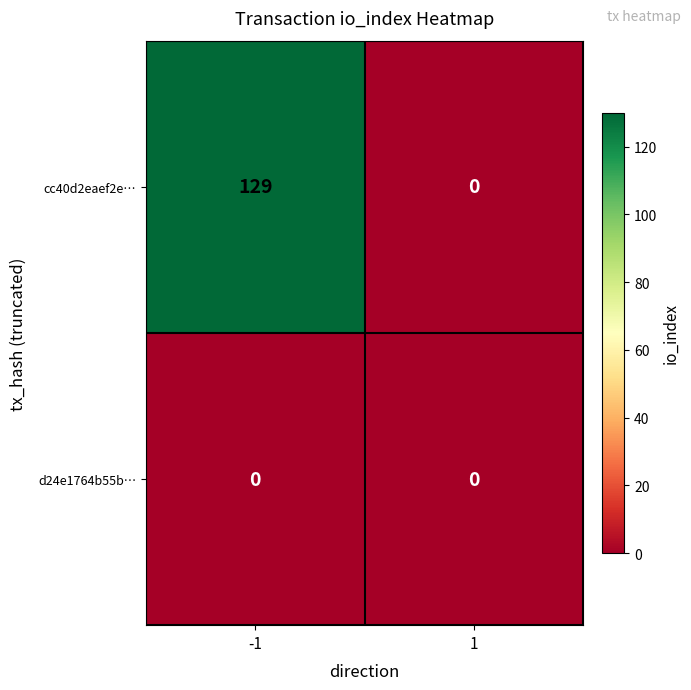

Which label corresponds to the largest value in the chart?

-1